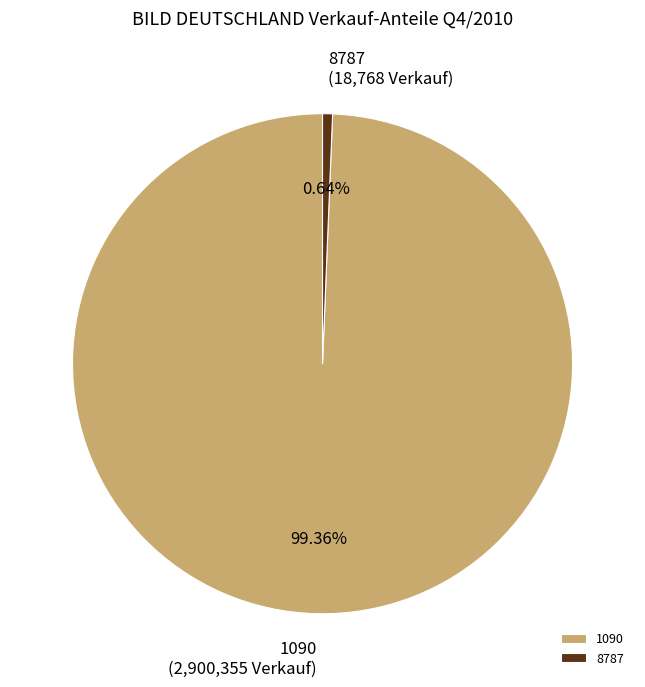

How many segments does this pie chart have?

2